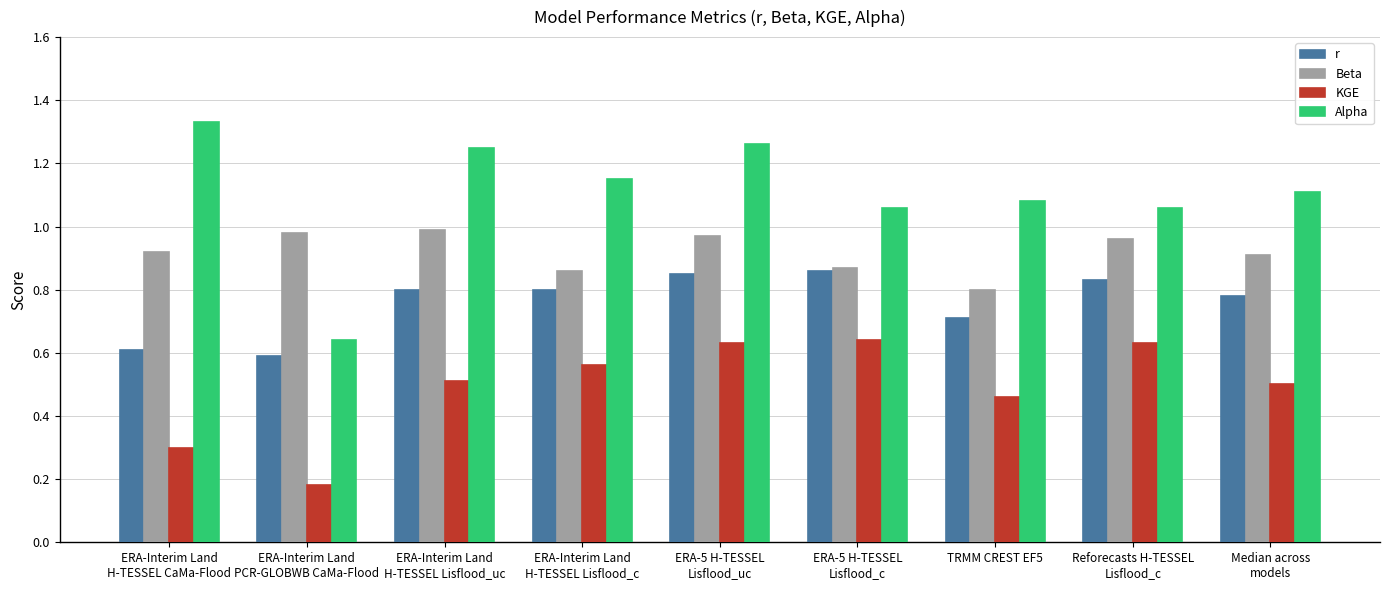

Where is Beta nearest to the value 0?

TRMM CREST EF5